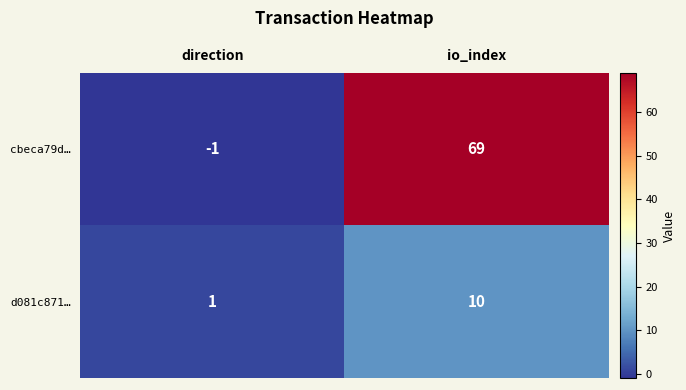

Which series has the widest spread of values?

cbeca79d…